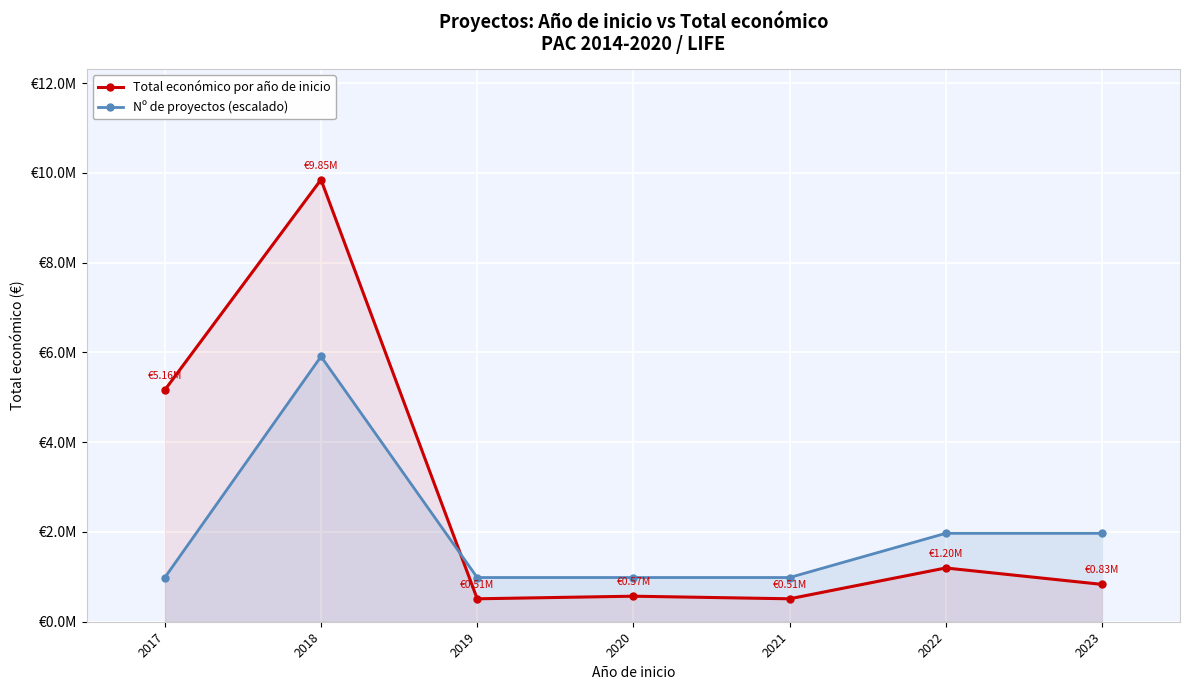

The Total económico por año de inicio series shows 958199.6 at 2020. True or false?

False